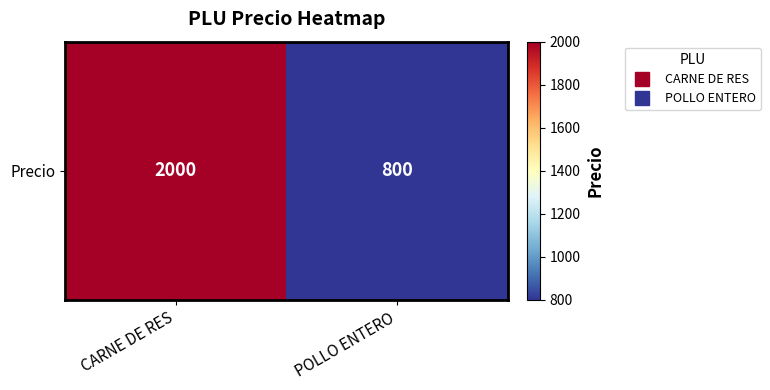

Where is the data nearest to the value 1400?

CARNE DE RES